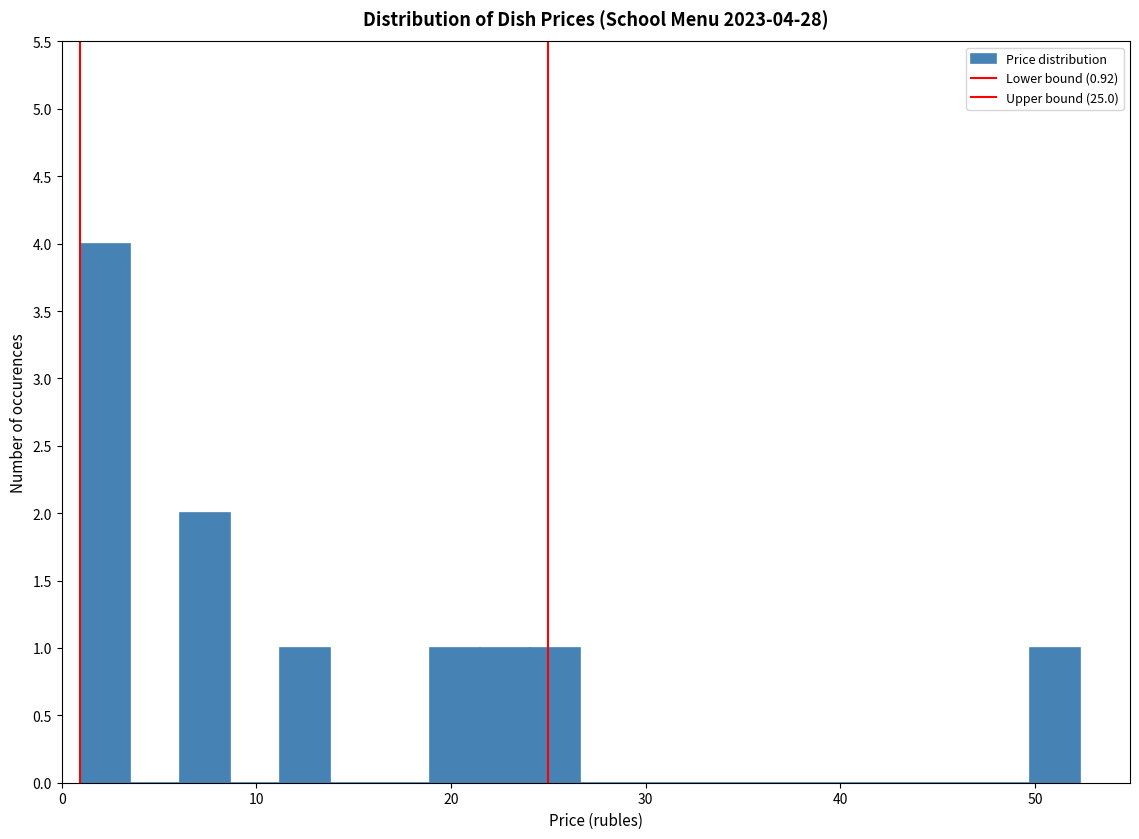

Read against the x-axis, roughly where is the centre of the tallest bar?

2